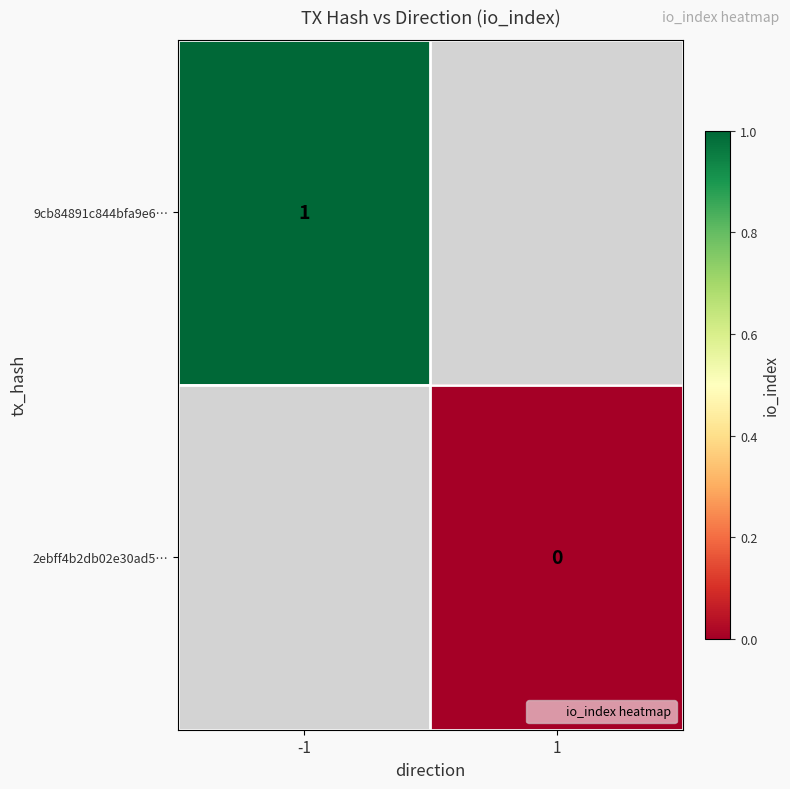

How many series are shown in this chart?

2